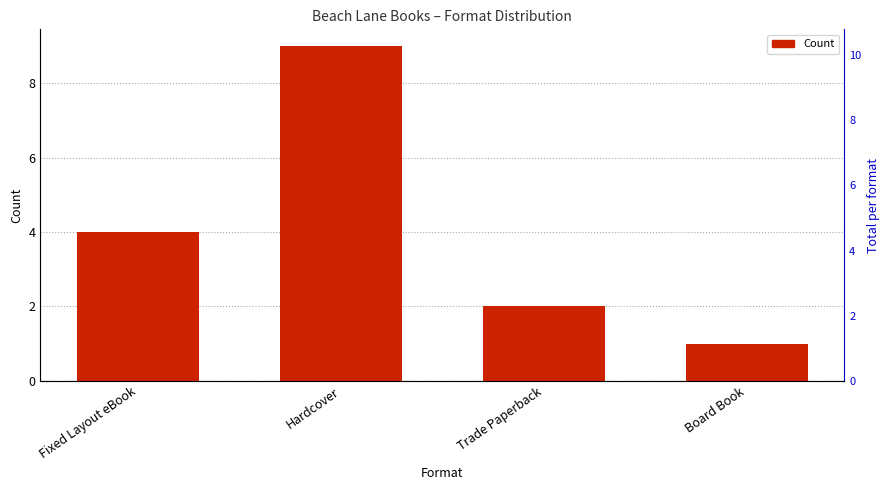

Is it true that the value at Hardcover is 4?

False